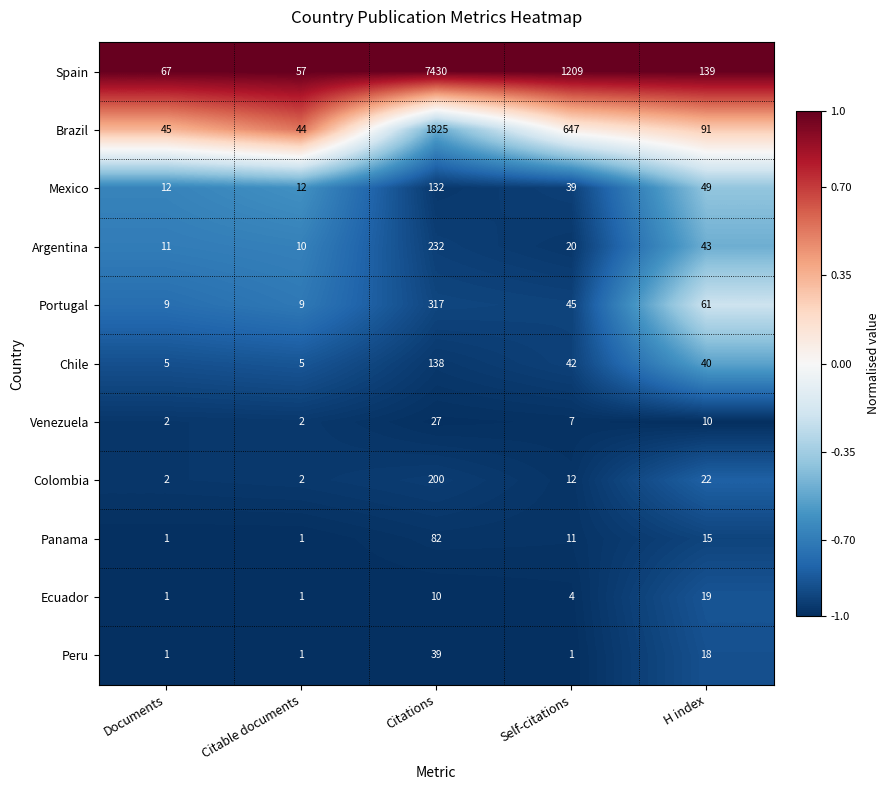

What is the sum of the Portugal values at Self-citations and H index?

106